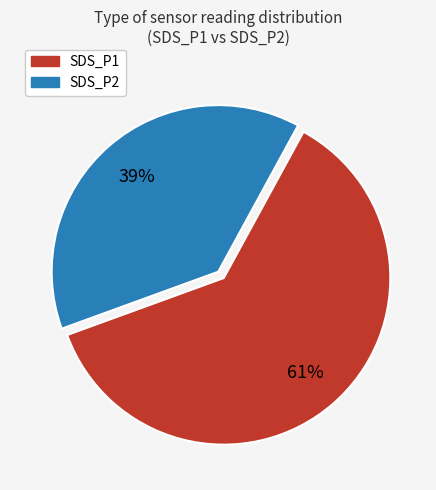

Rank the categories by value from highest to lowest.

SDS_P1, SDS_P2